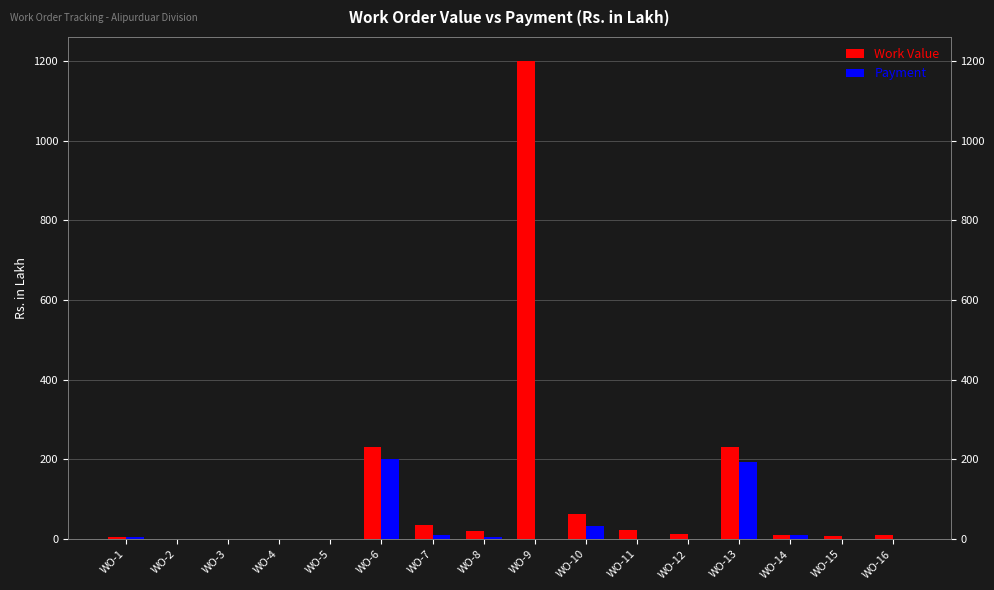

Between WO-10 and WO-16, which series saw the biggest shift?

Work Value